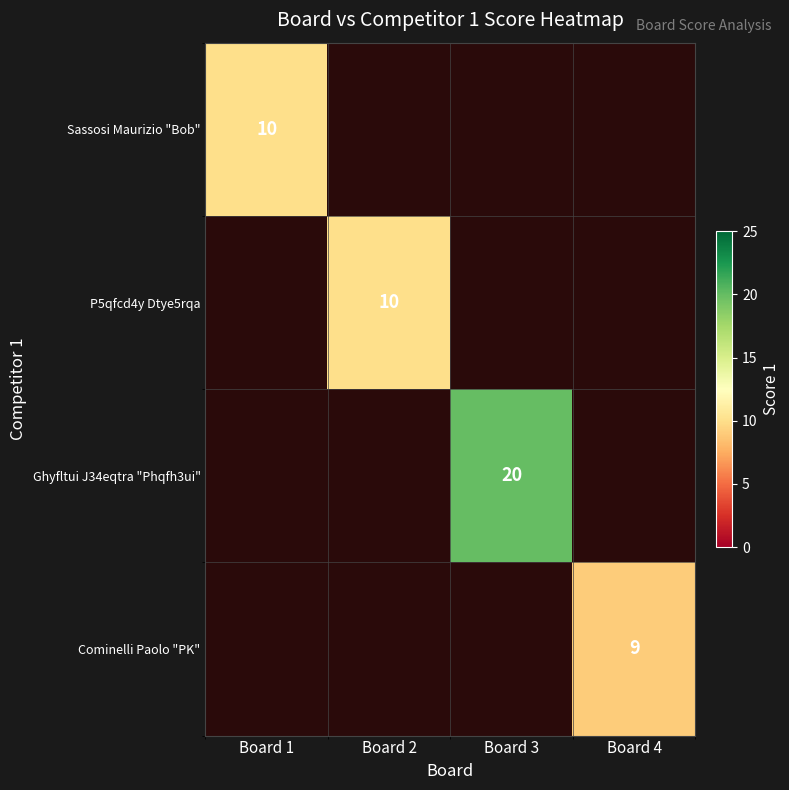

The Cominelli Paolo "PK" series shows 3 at Board 4. True or false?

False